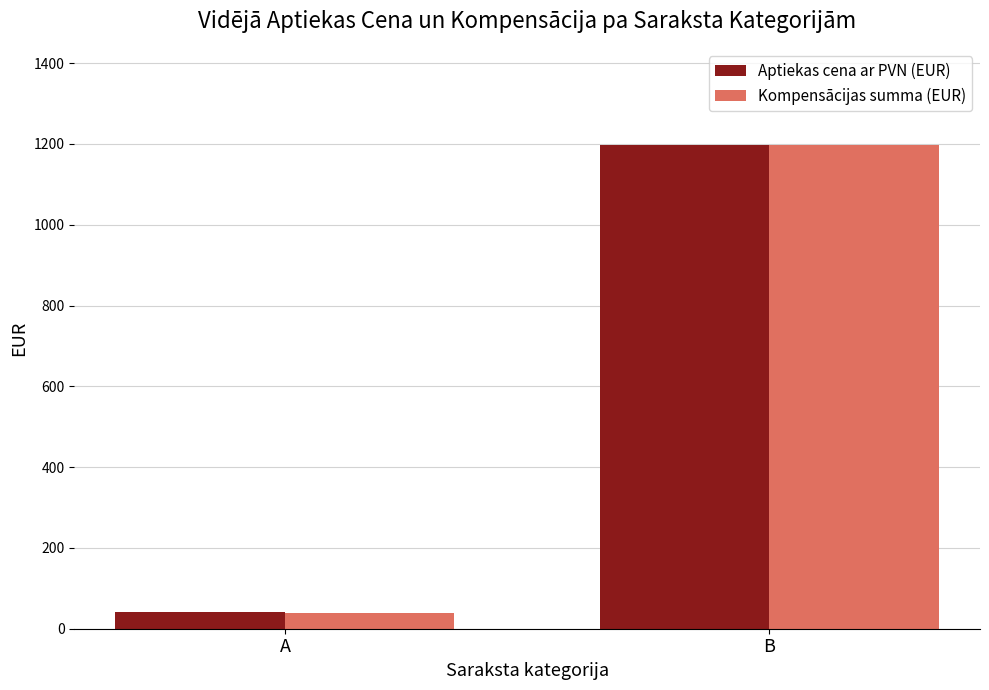

Which label corresponds to the smallest value in the chart?

A